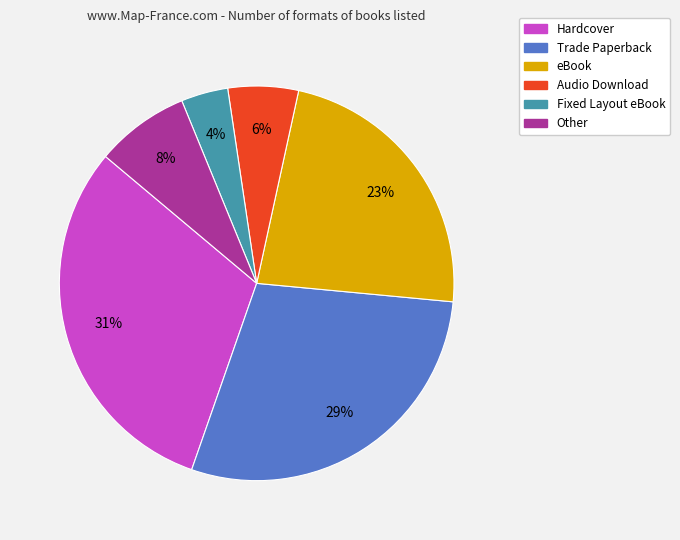

Which has a higher value, Other or Fixed Layout eBook?

Other